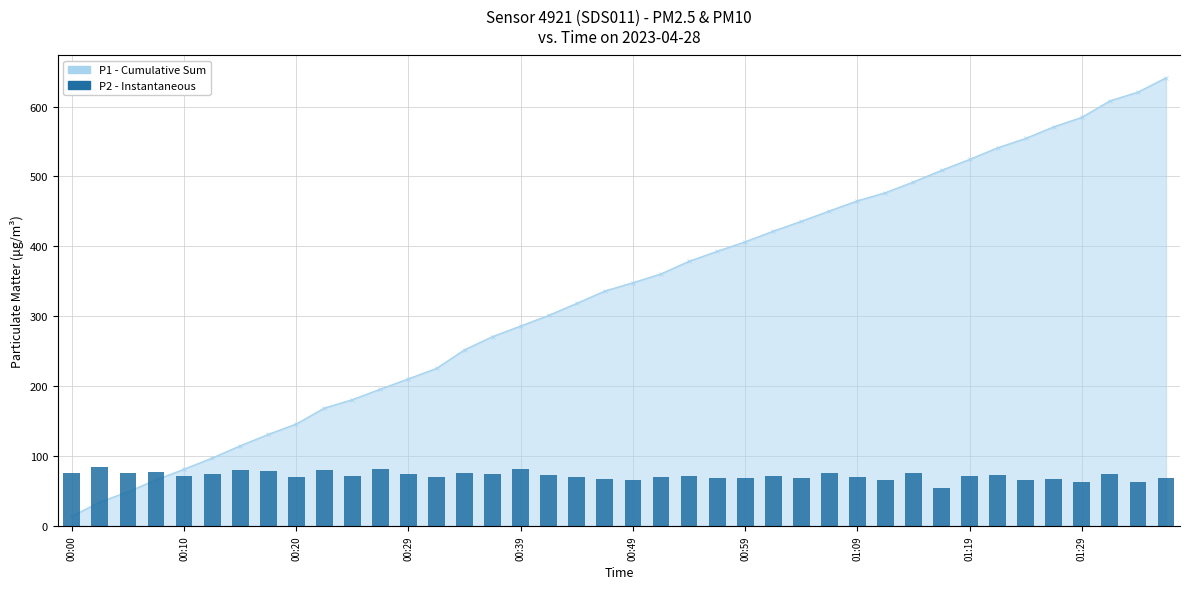

What is the ratio of the value at 16 to the value at 27?

1.1